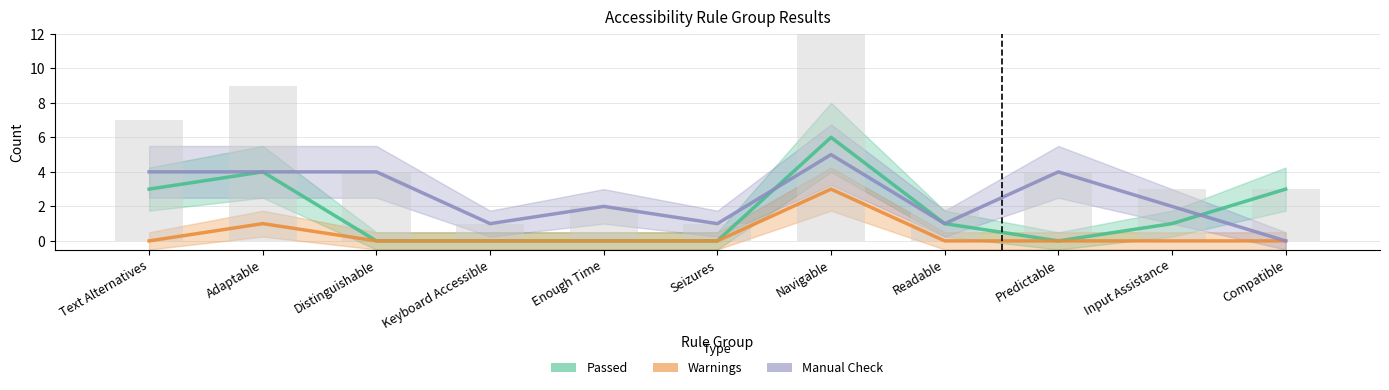

Reading left to right, transcribe all the data shown in this chart.

Passed: 3	4	0	0	0	0	6	1	0	1	3
Warnings: 0	1	0	0	0	0	3	0	0	0	0
Manual Check: 4	4	4	1	2	1	5	1	4	2	0